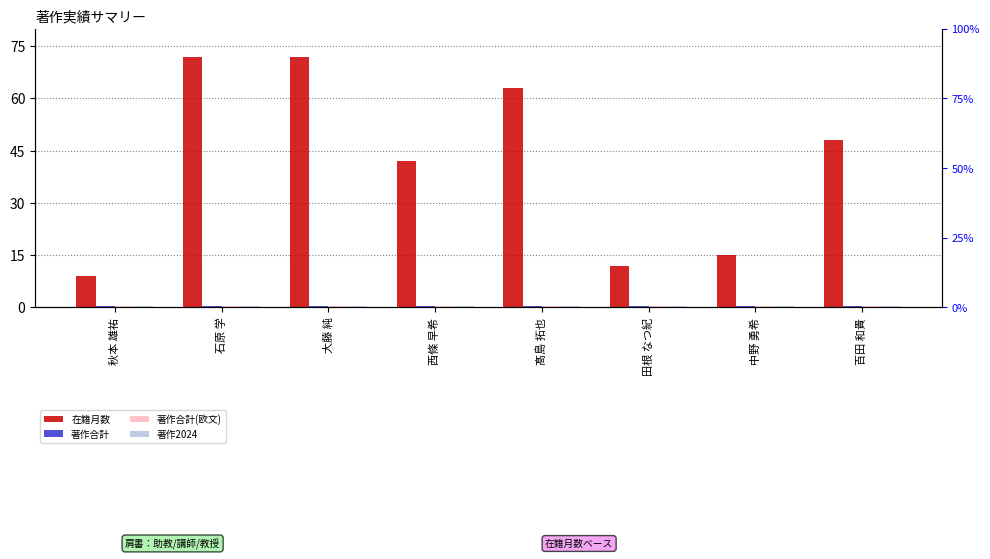

How many bars are there in total?

32